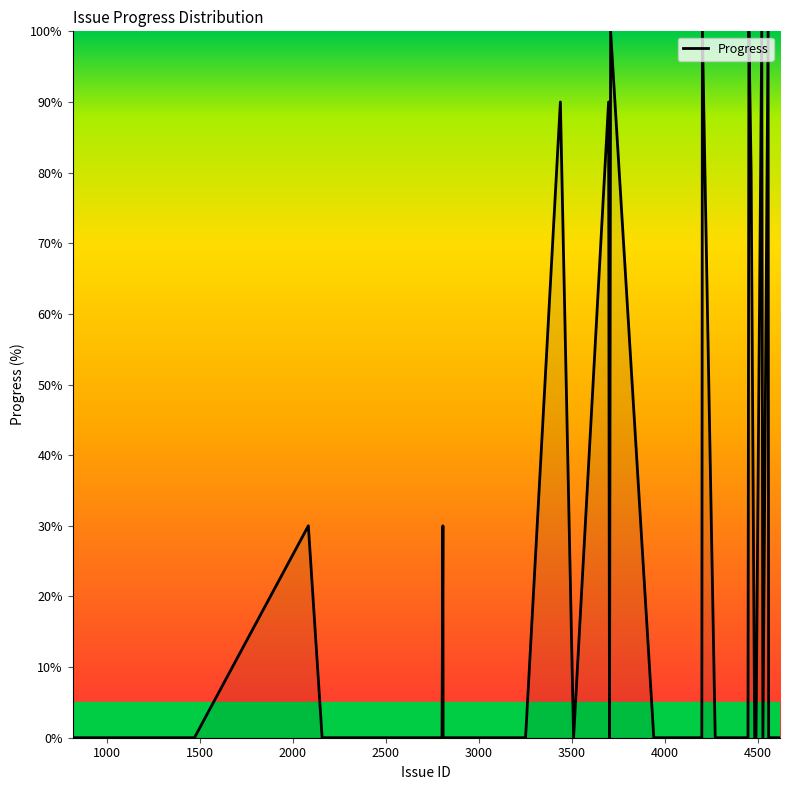

What is the difference between the maximum and minimum values?

100